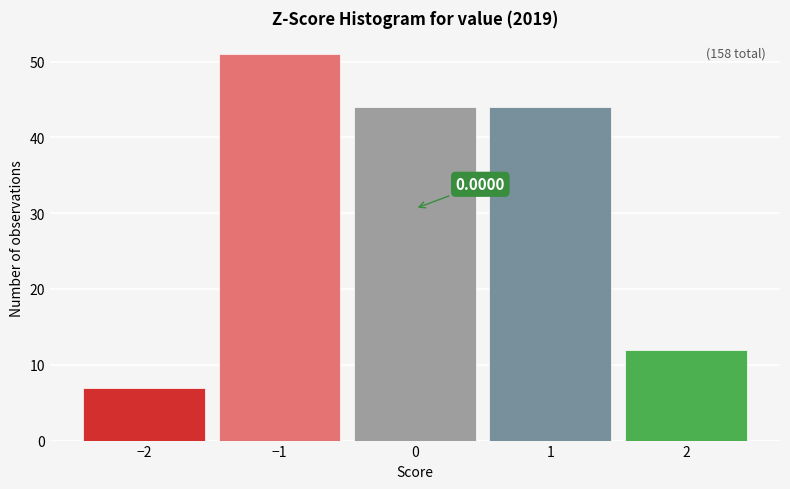

Over which range of the x-axis is the bar tallest?

-1.5 to -0.5